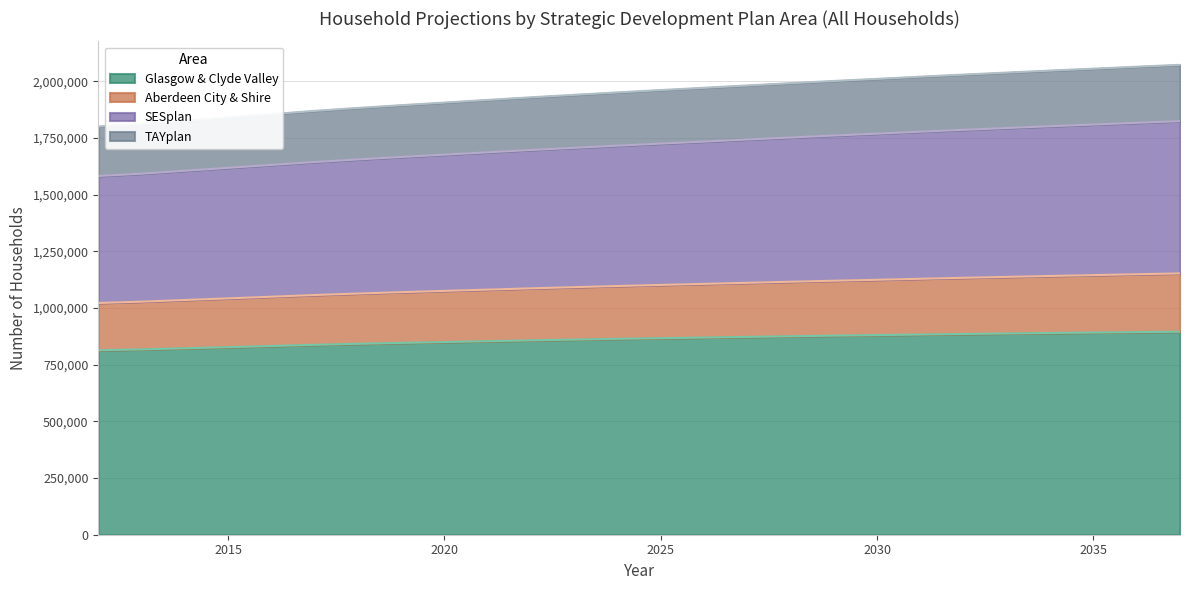

Count the number of categories in the chart.

26